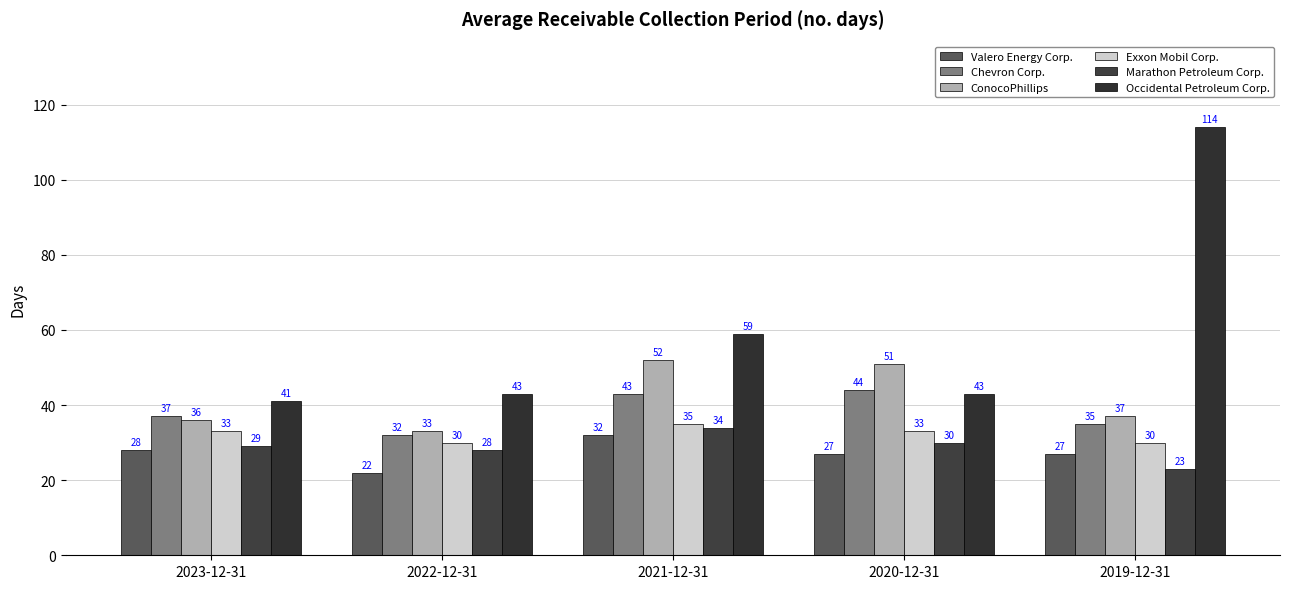

Which label corresponds to the largest value in the chart?

2019-12-31